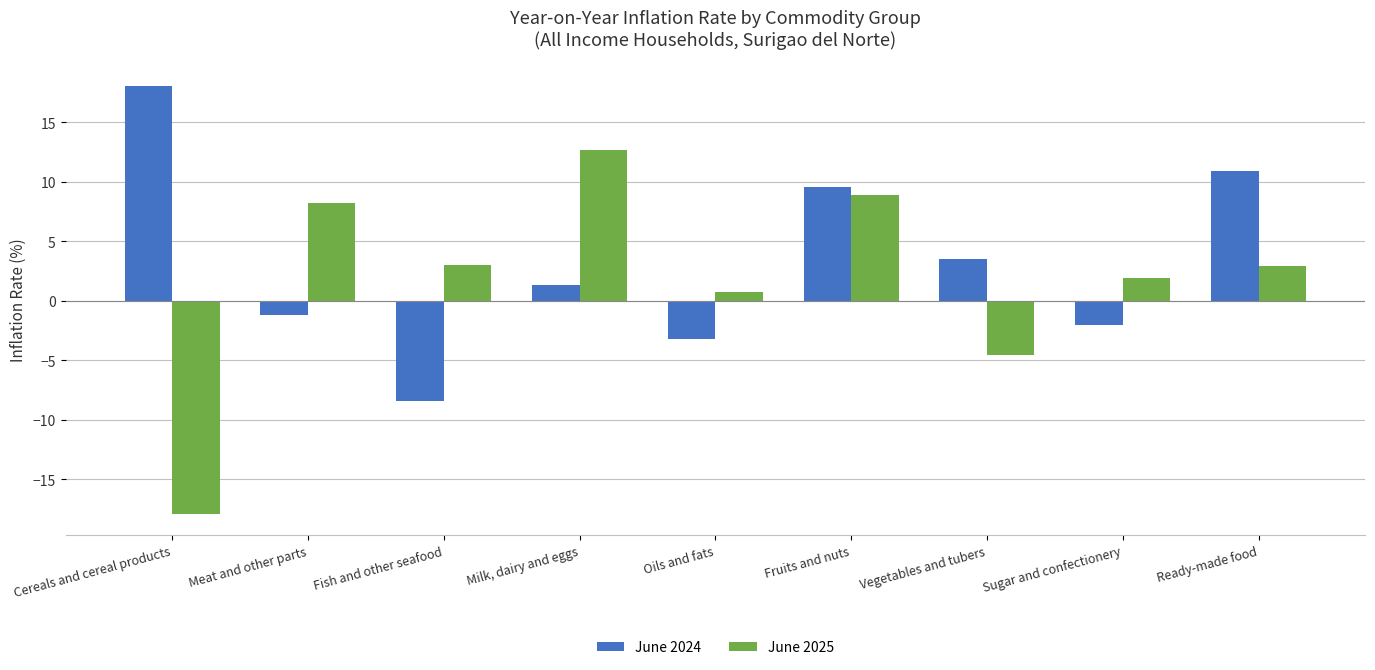

How many values in June 2025 are below zero?

2